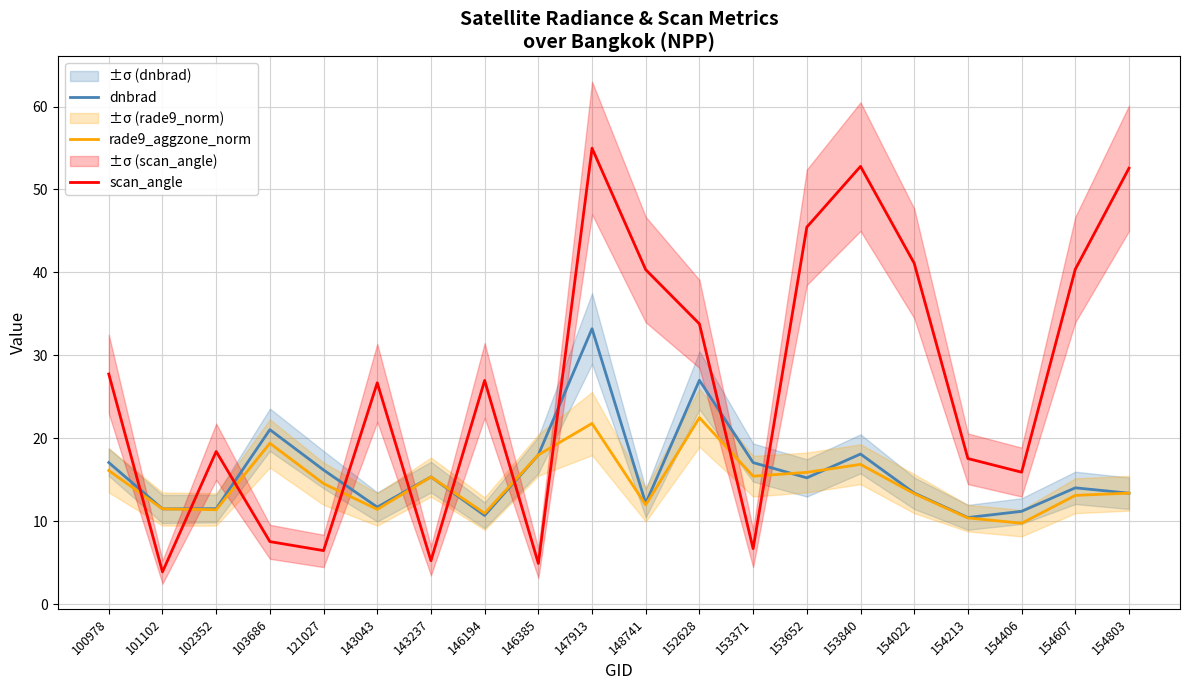

Between 153652 and 154213, which series saw the biggest shift?

scan_angle